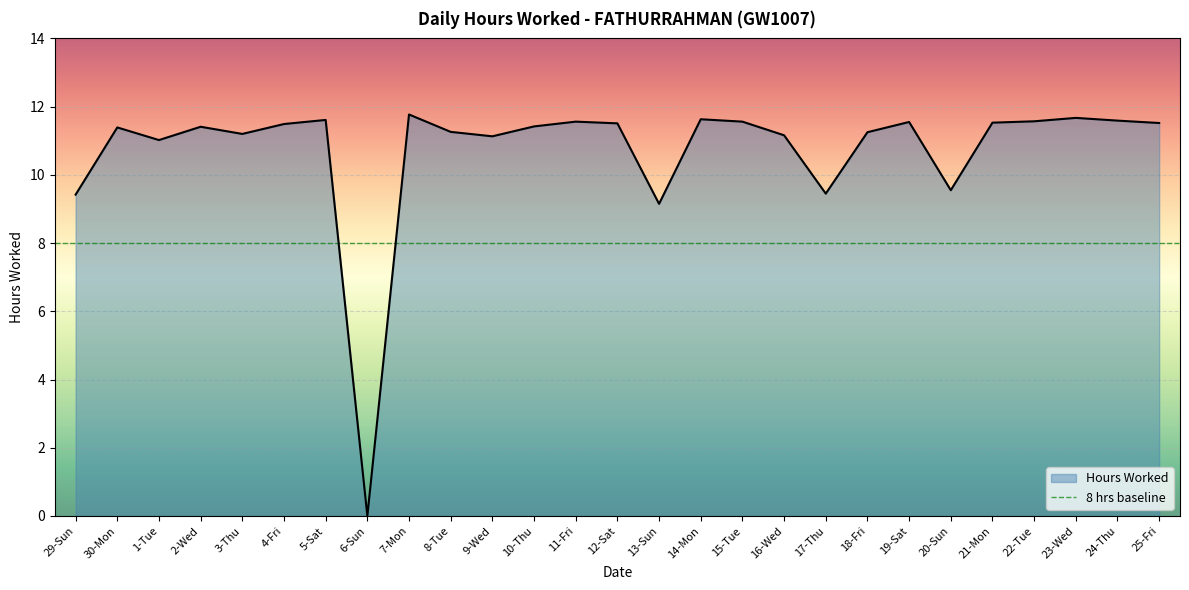

Reading left to right, transcribe all the data shown in this chart.

9.4	11.4	11.0	11.4	11.2	11.5	11.6	0.0	11.8	11.3	11.1	11.4	11.6	11.5	9.2	11.6	11.6	11.2	9.4	11.2	11.6	9.6	11.5	11.6	11.7	11.6	11.5